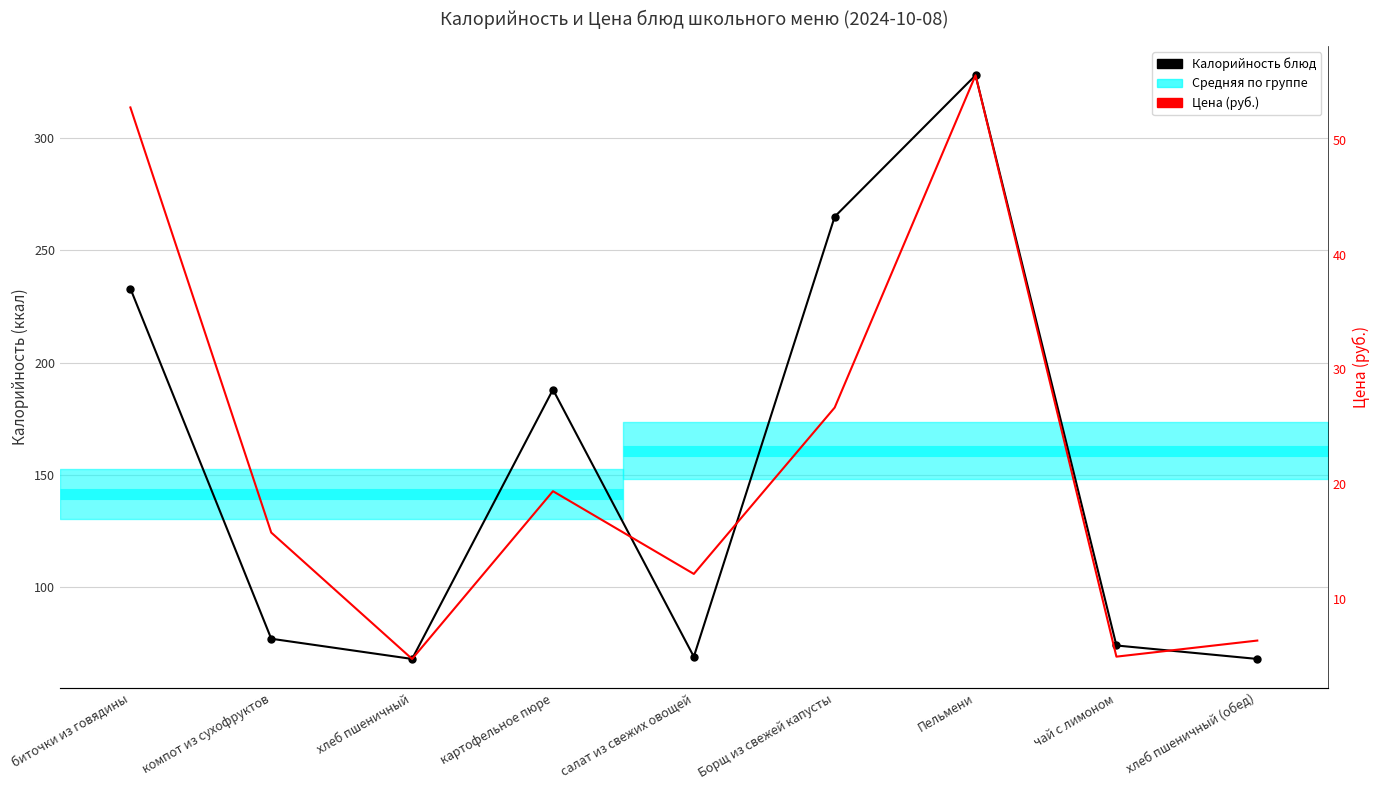

True or false: Калорийность блюд and Цена (руб.) intersect in this chart.

False